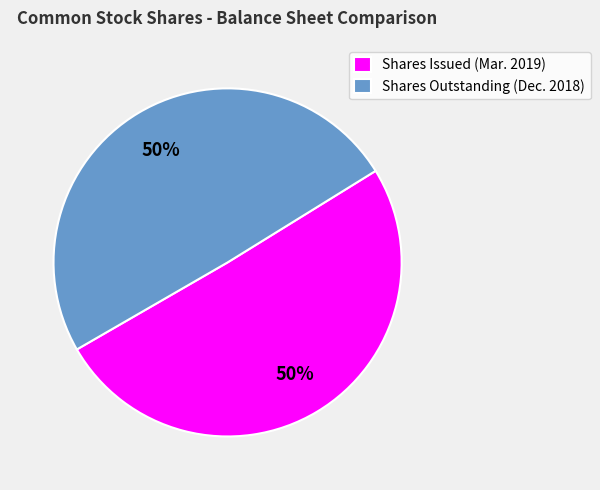

To the nearest percent, what is the combined percentage of Shares Outstanding (Dec. 2018) and Shares Issued (Mar. 2019)?

100%